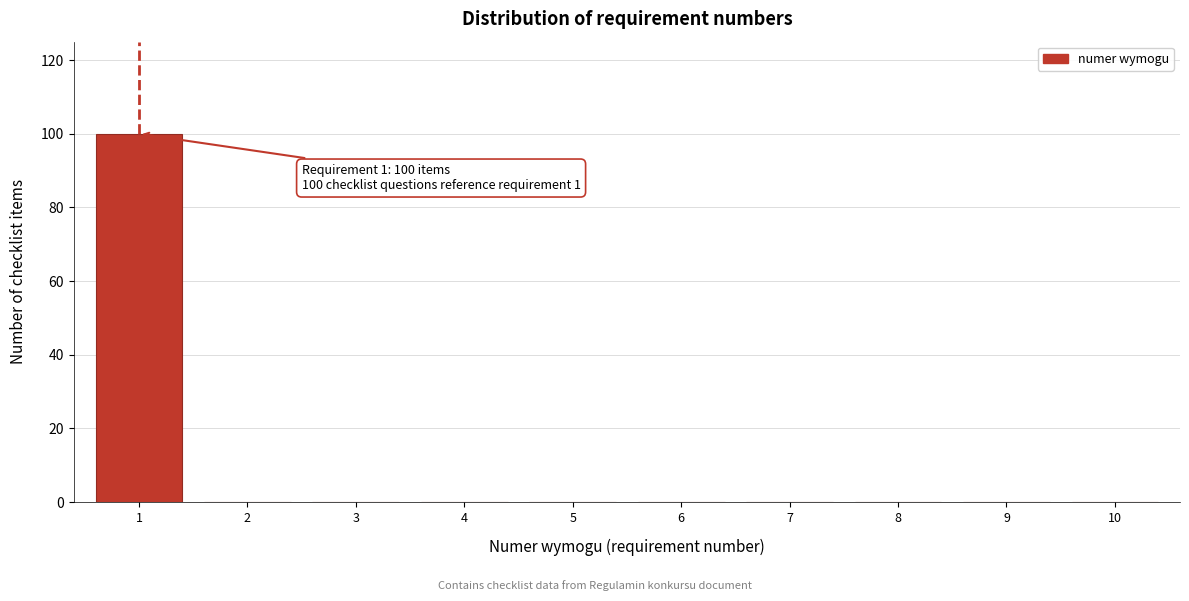

Reading left to right, what are all the values shown in this chart?

1=100	2=0	3=0	4=0	5=0	6=0	7=0	8=0	9=0	10=0